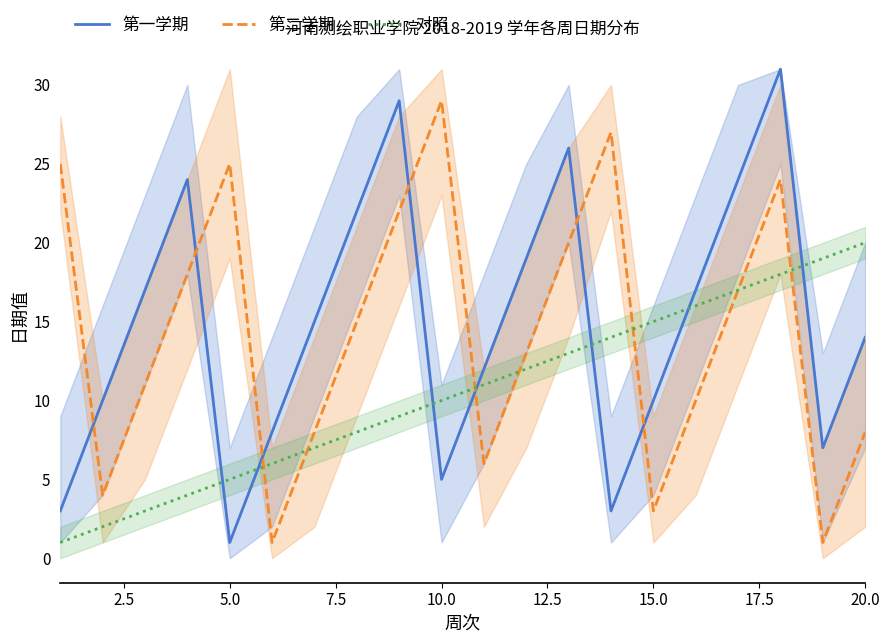

Which series ends up on top after the final intersection of 第二学期 and 对照?

对照